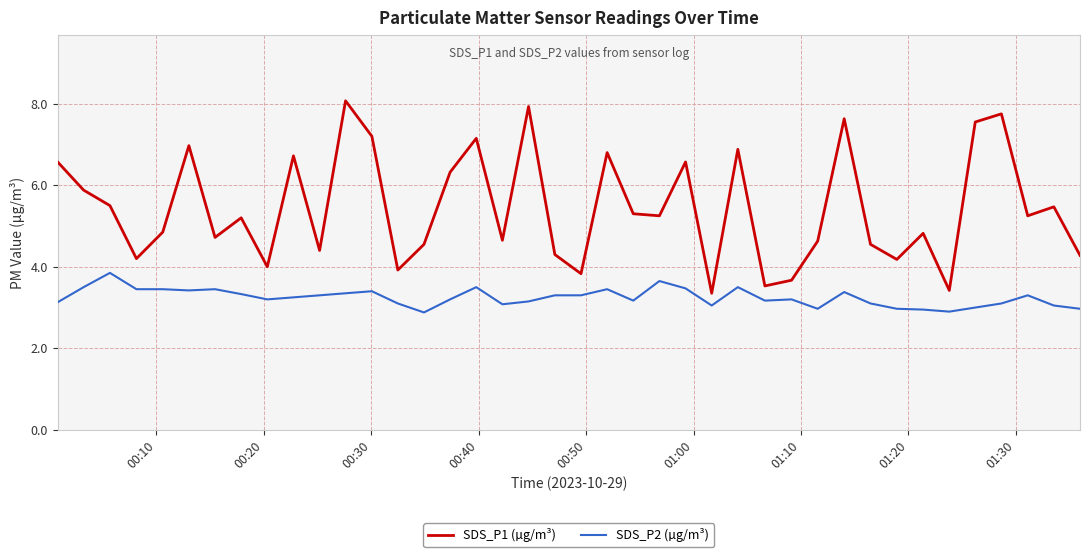

Rank the series by their maximum value, from highest to lowest.

SDS_P1 (µg/m³), SDS_P2 (µg/m³)